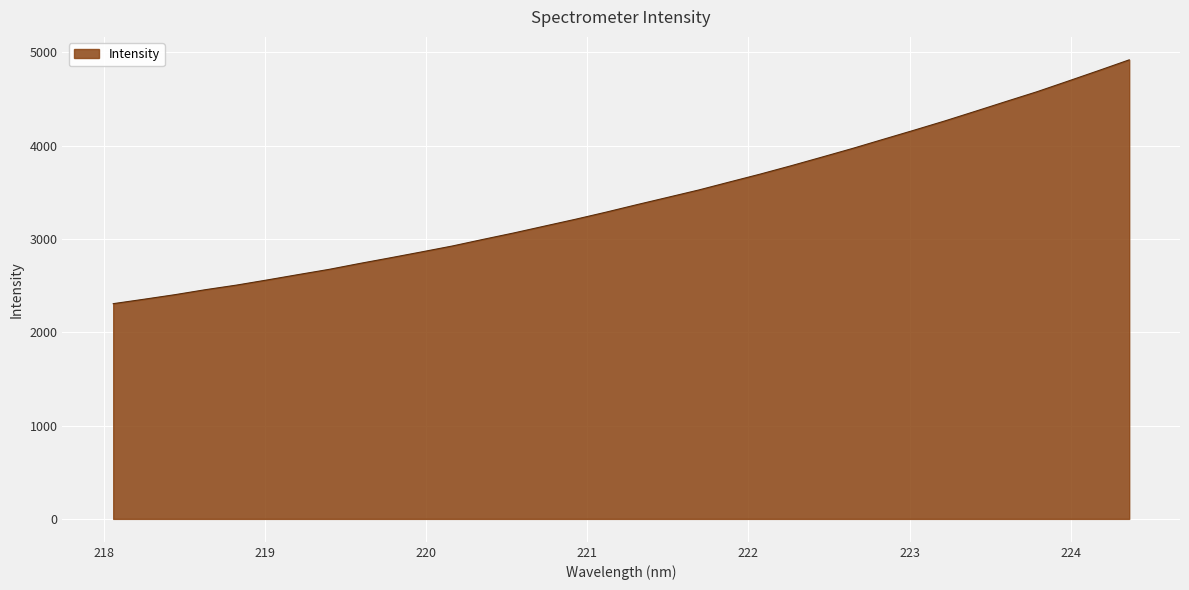

What is the difference between the maximum and minimum values?

2613.4